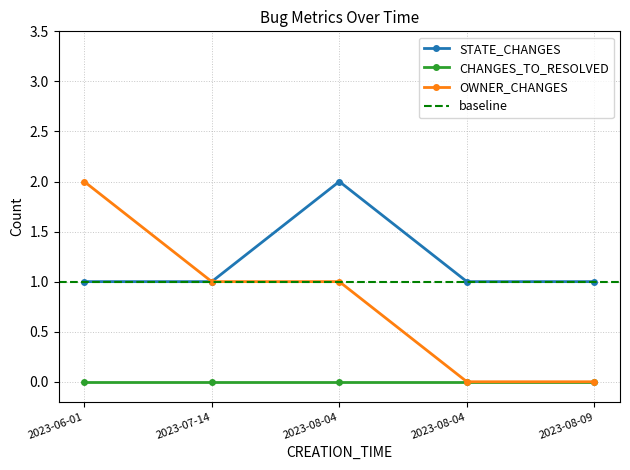

The OWNER_CHANGES series shows 1 at 2023-08-04. True or false?

True